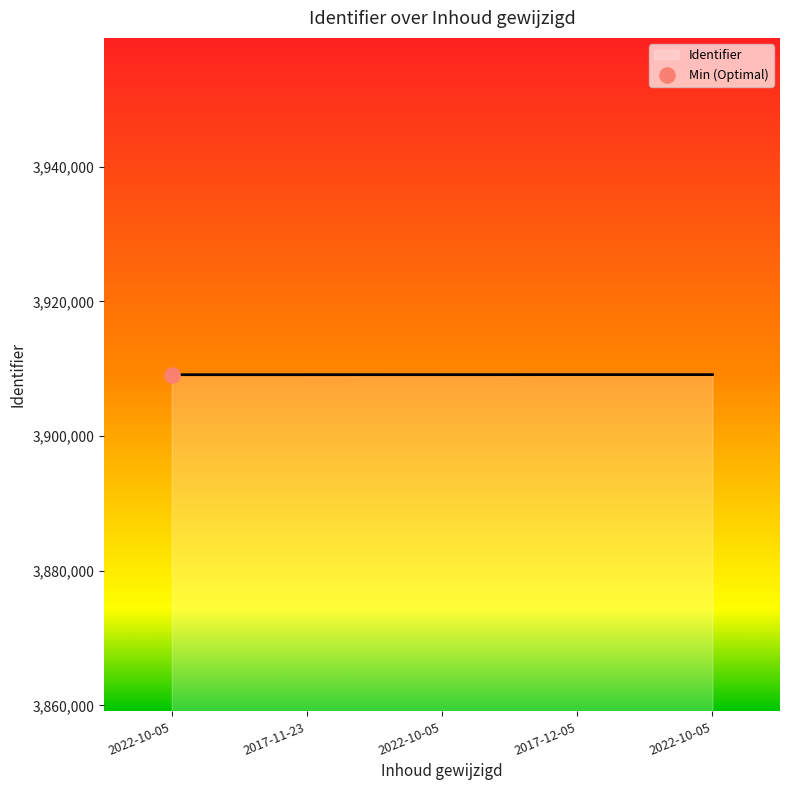

How many lines are shown in the chart?

1